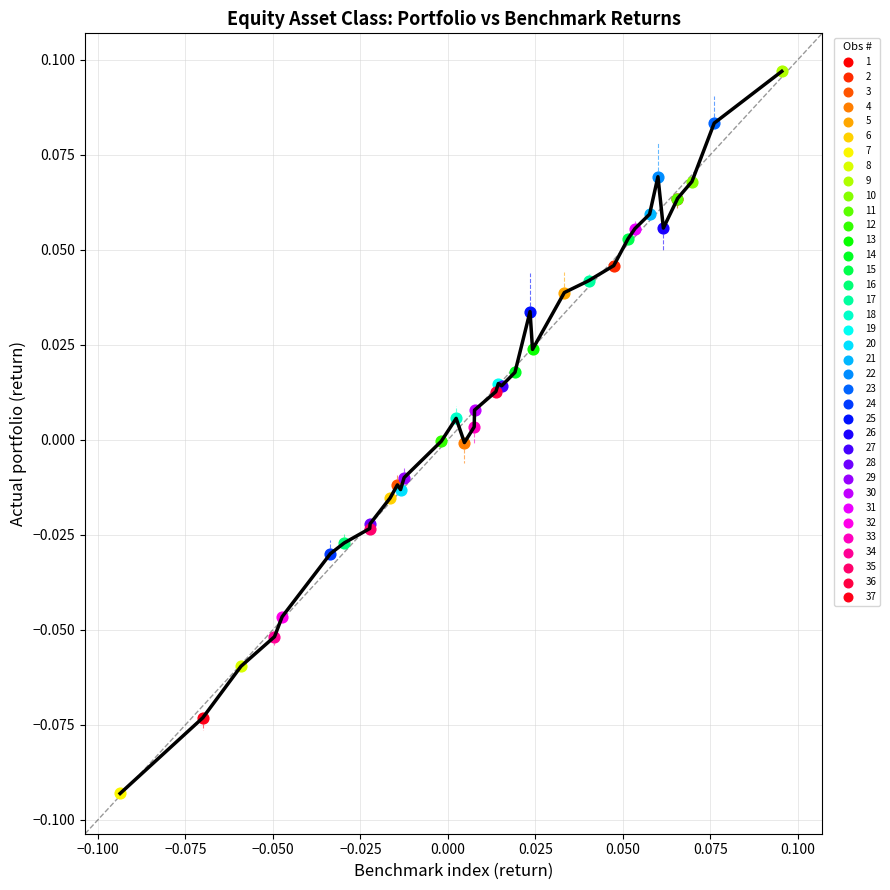

What are all the series names shown in the legend?

1, 2, 3, 4, 5, 6, 7, 8, 9, 10, 11, 12, 13, 14, 15, 16, 17, 18, 19, 20, 21, 22, 23, 24, 25, 26, 27, 28, 29, 30, 31, 32, 33, 34, 35, 36, 37